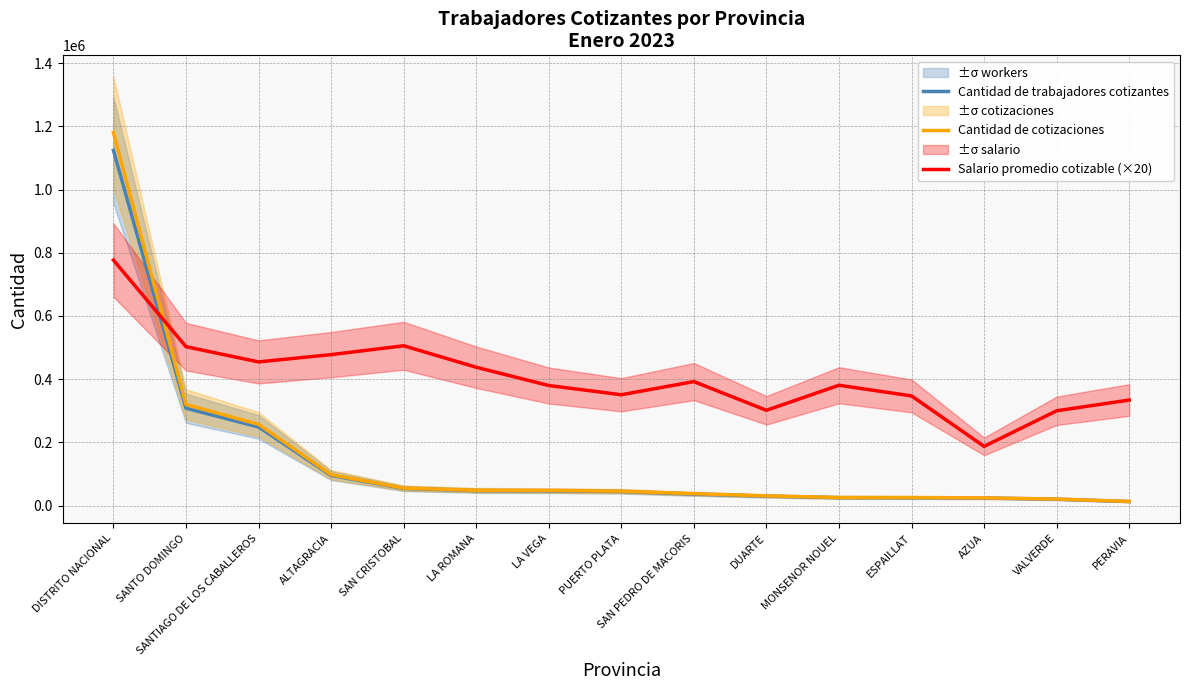

What is the difference between the maximum and second lowest values in the Cantidad de trabajadores cotizantes series?

1104228.0